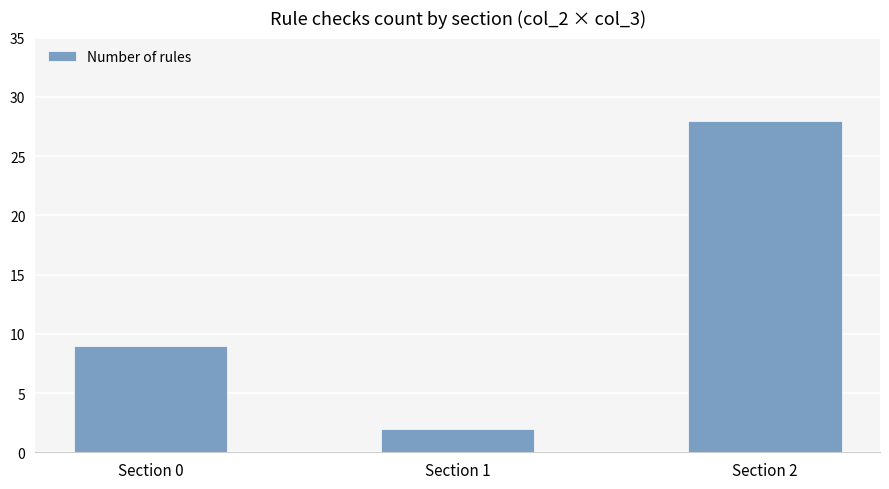

At which category does the chart reach its peak across all series?

Section 2